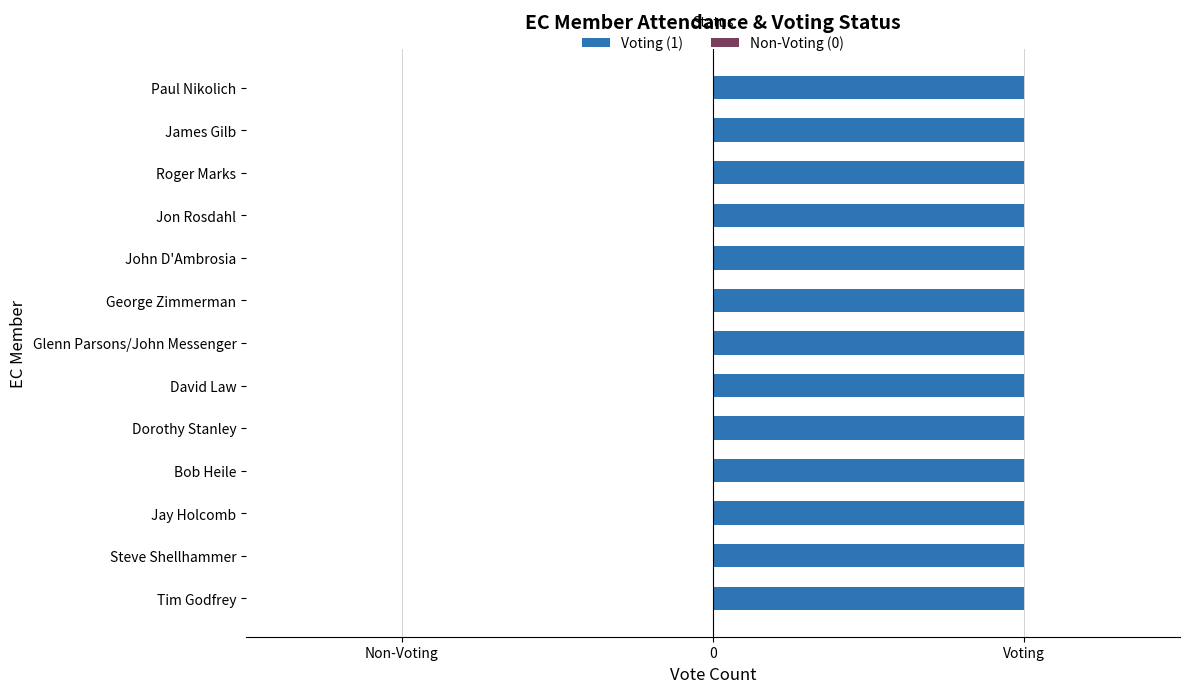

List the series in order of their peak value, highest first.

Voting (1), Non-Voting (0)